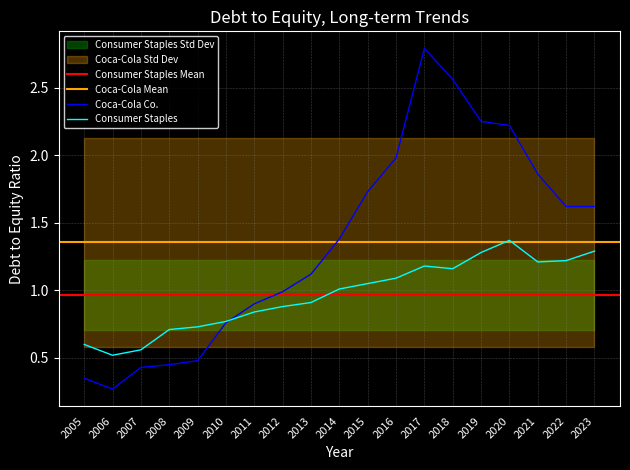

Read the Coca-Cola Co. value at 2008.

0.5